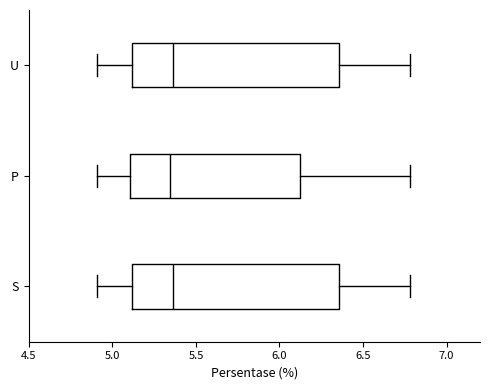

Where is the right edge of the box for P on the x-axis? The values are not printed on the chart, so give them approximately, as read against the axis.

6.10